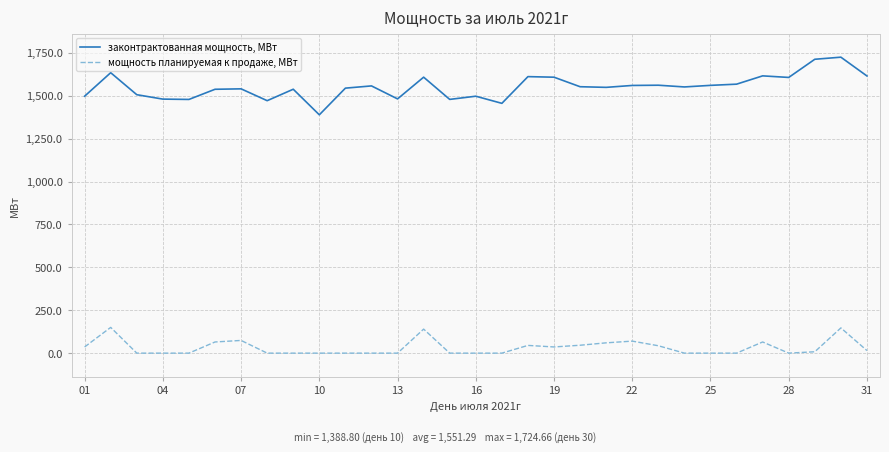

What is the maximum value for мощность планируемая к продаже, МВт?

150.0